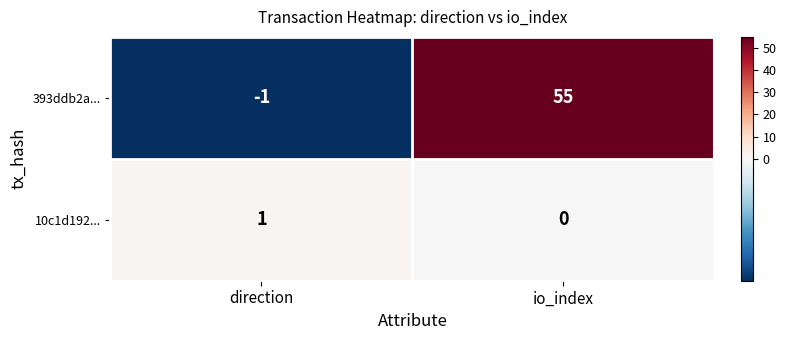

At how many categories does at least one series exceed 23?

1